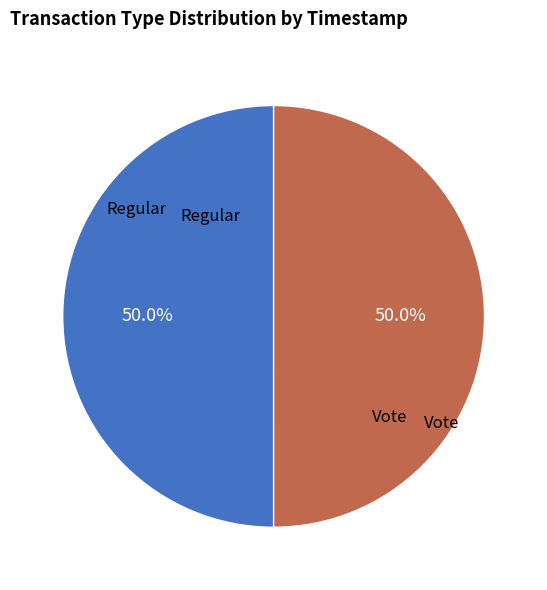

Count the number of slices in the pie.

2